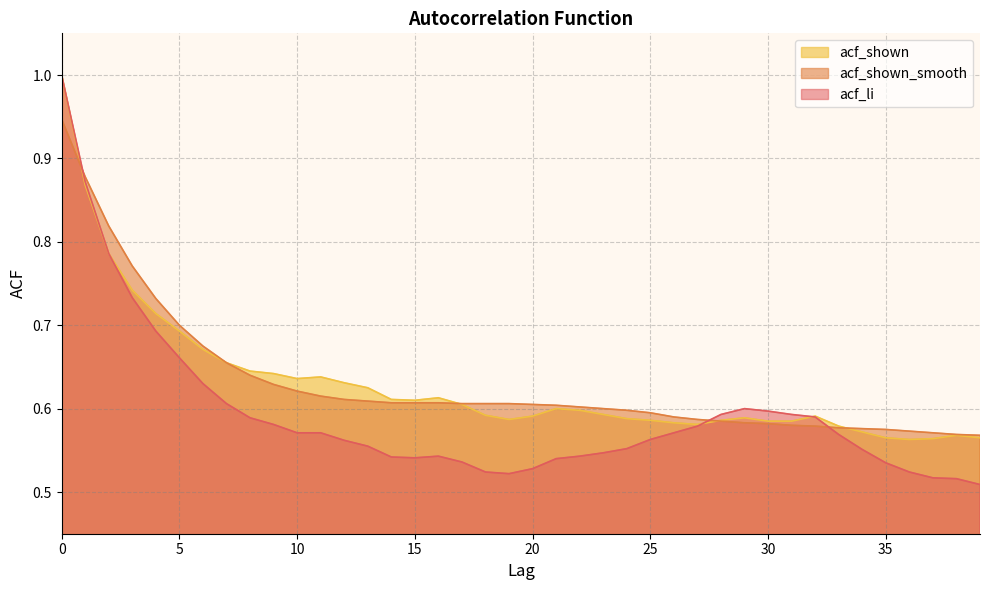

Is the value of acf_shown_smooth at 25 greater than the value of acf_shown at 19?

Yes